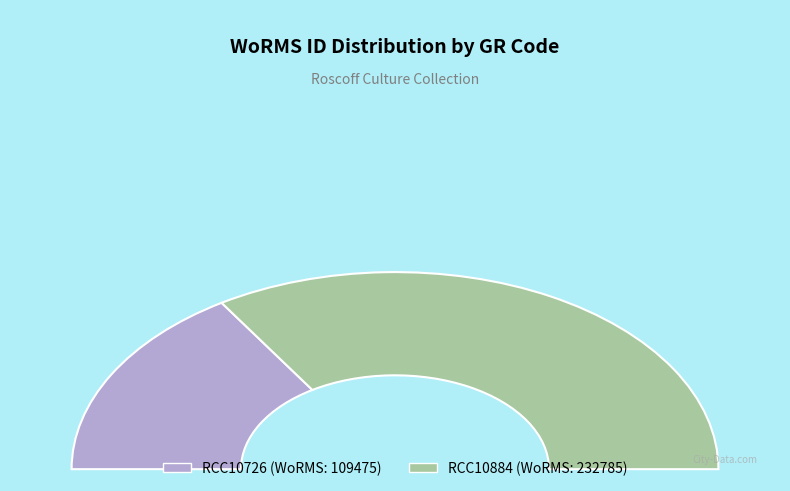

Combined, what portion of the pie is RCC10726 and RCC10884?

100.0%